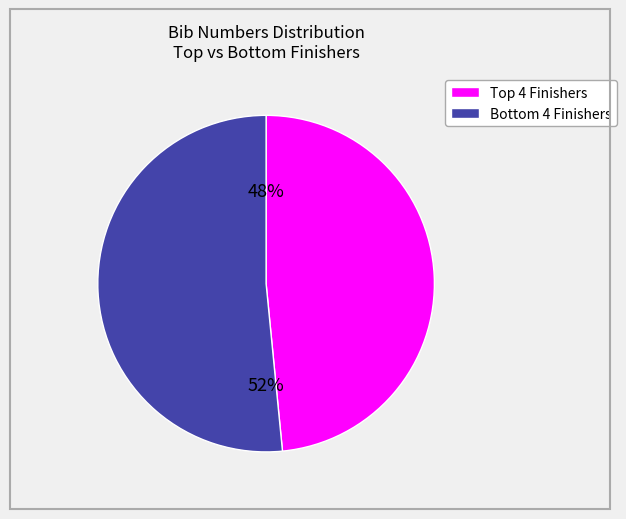

Count the number of slices in the pie.

2